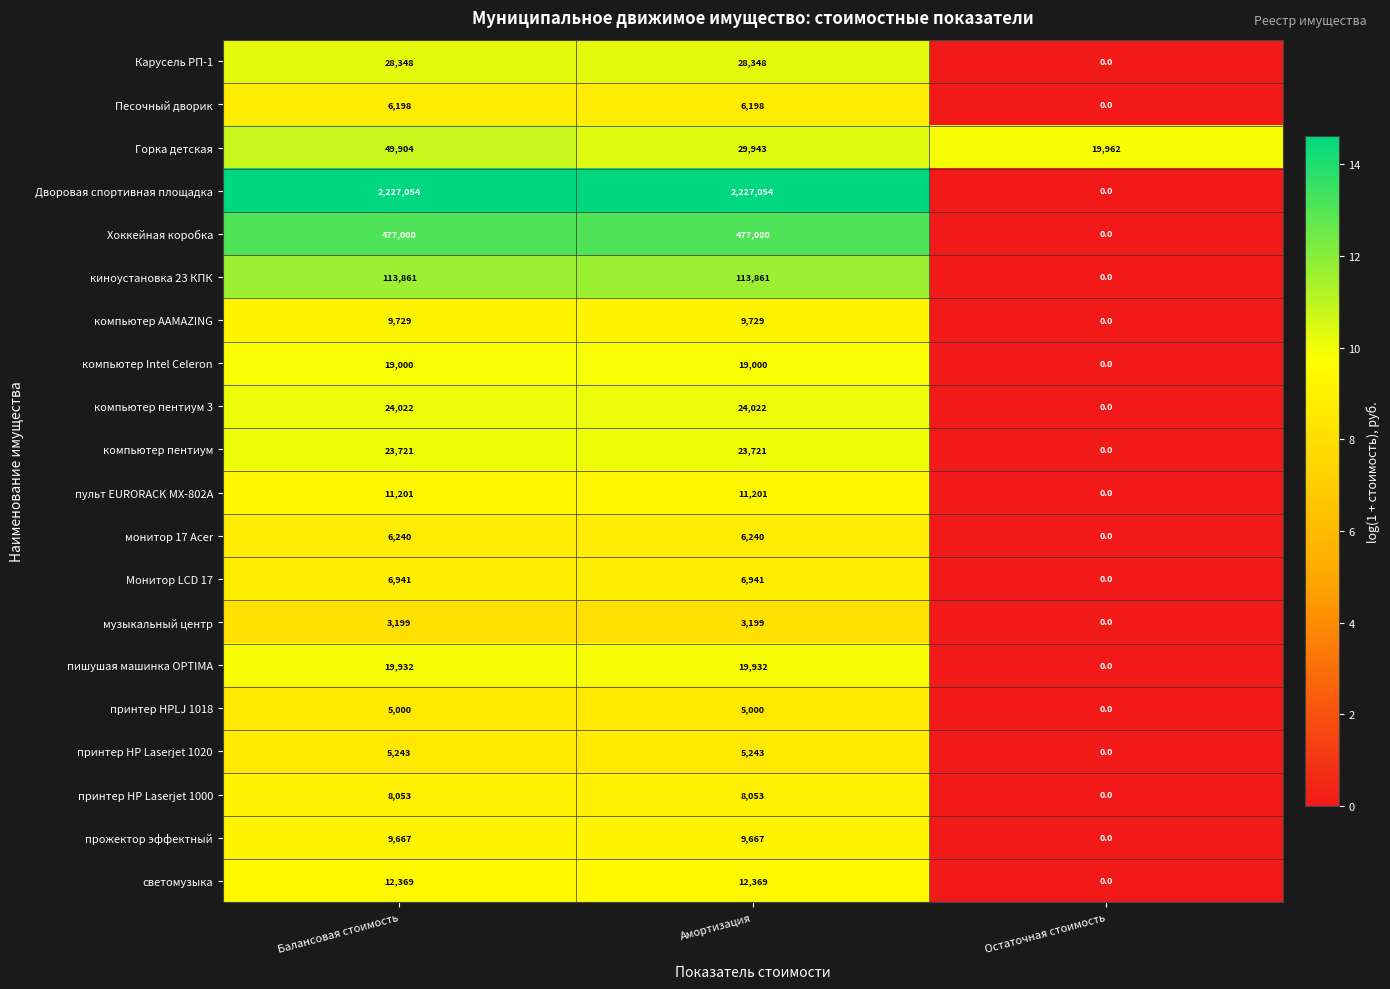

At Балансовая стоимость, list the series in order from largest to smallest.

Дворовая спортивная площадка, Хоккейная коробка, киноустановка 23 КПК, Горка детская, Карусель РП-1, компьютер пентиум 3, компьютер пентиум, пишушая машинка OPTIMA, компьютер Intel Celeron, светомузыка, пульт EURORACK MX-802А, компьютер AAMAZING, прожектор эффектный, принтер HP Laserjet 1000, Монитор LCD 17, монитор 17 Acer, Песочный дворик, принтер HP Laserjet 1020, принтер HPLJ 1018, музыкальный центр